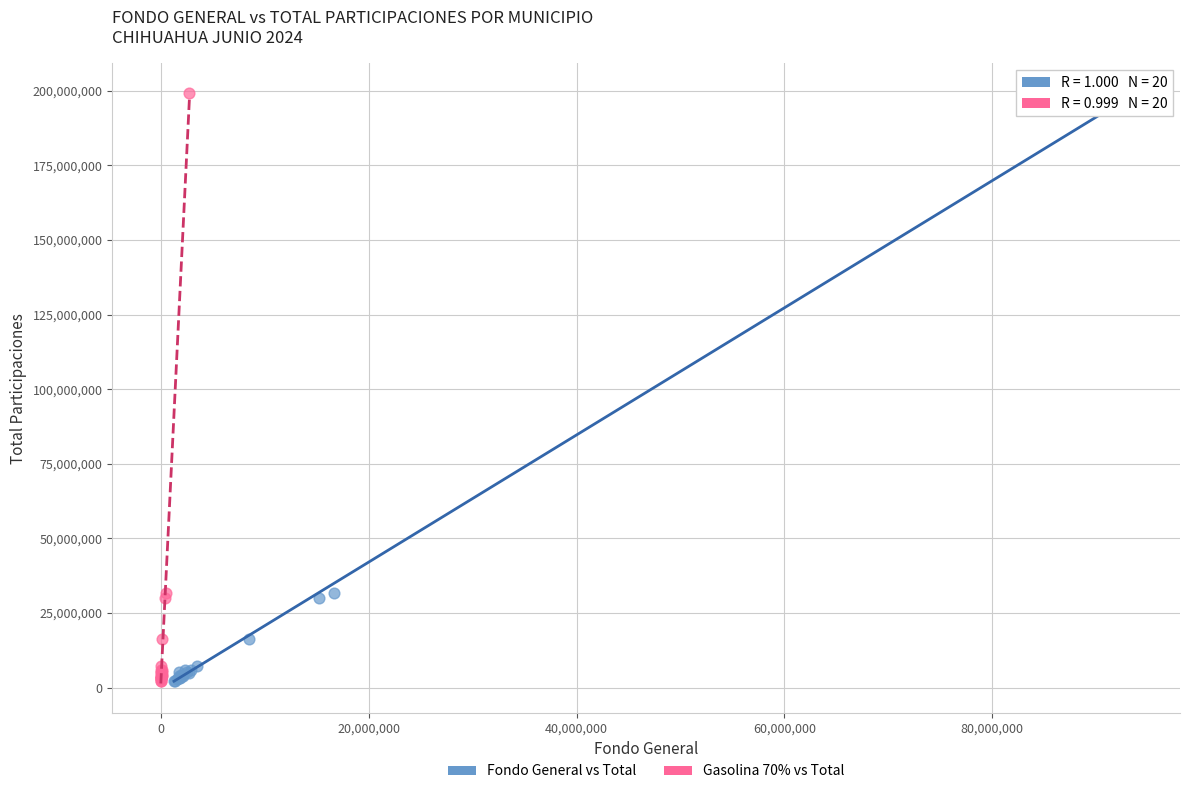

What are all the series names shown in the legend?

Fondo General vs Total, Gasolina 70% vs Total